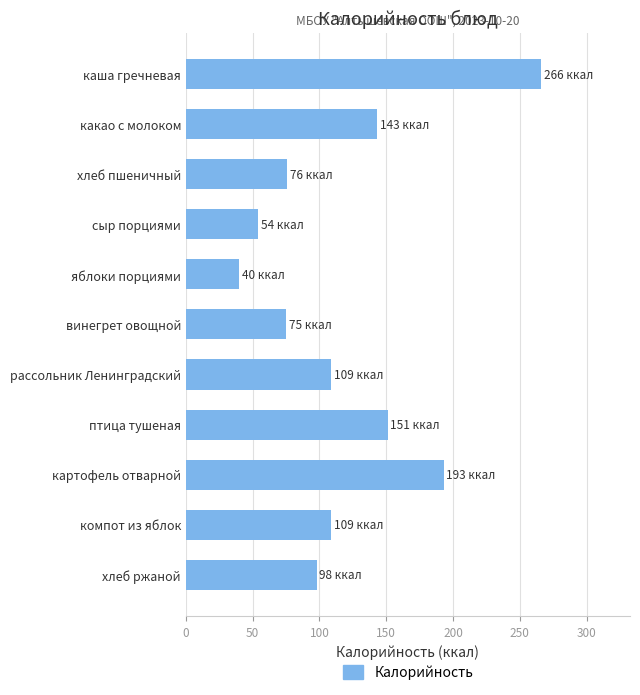

What is the average value?

119